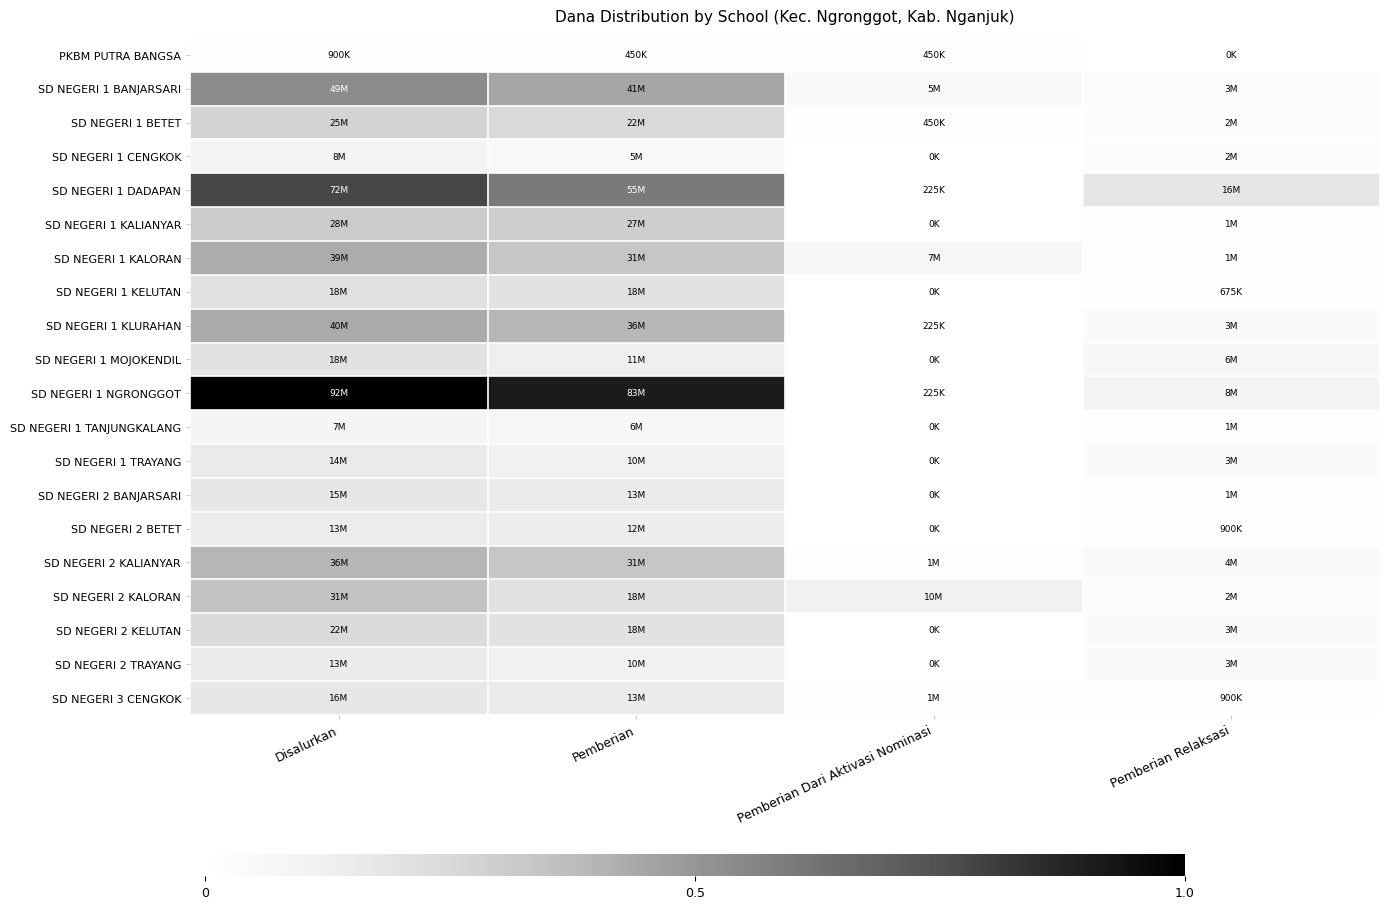

Between Pemberian Relaksasi and Pemberian Dari Aktivasi Nominasi, which is larger?

Pemberian Dari Aktivasi Nominasi